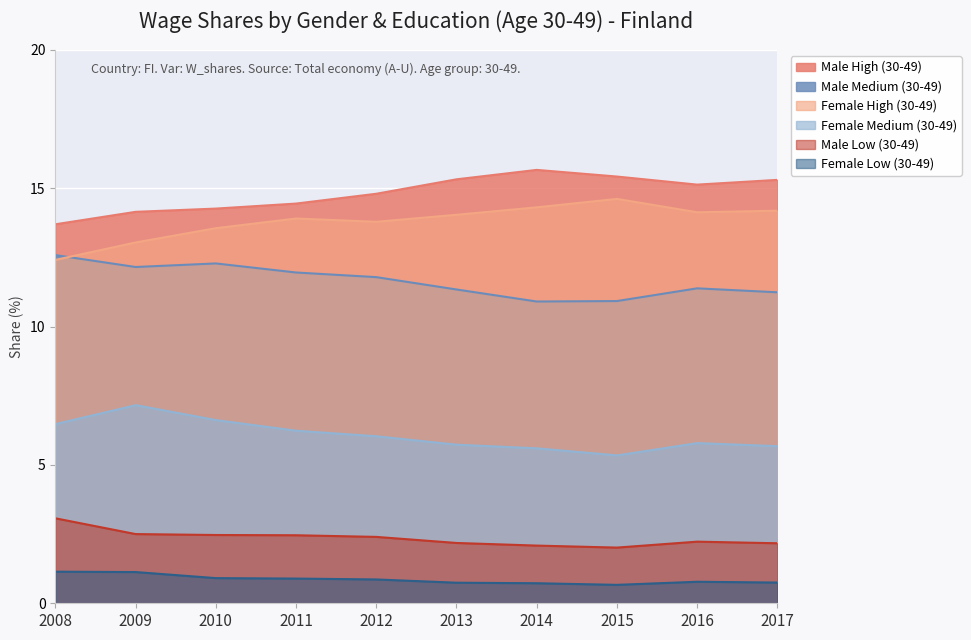

Reading left to right, extract all data points from this chart.

Male High (30-49): 2008=13.7	2009=14.1	2010=14.3	2011=14.4	2012=14.8	2013=15.3	2014=15.7	2015=15.4	2016=15.1	2017=15.3
Male Medium (30-49): 2008=12.6	2009=12.2	2010=12.3	2011=12.0	2012=11.8	2013=11.3	2014=10.9	2015=10.9	2016=11.4	2017=11.2
Female High (30-49): 2008=12.4	2009=13.0	2010=13.6	2011=13.9	2012=13.8	2013=14.0	2014=14.3	2015=14.6	2016=14.1	2017=14.2
Female Medium (30-49): 2008=6.5	2009=7.2	2010=6.6	2011=6.2	2012=6.0	2013=5.7	2014=5.6	2015=5.3	2016=5.8	2017=5.7
Male Low (30-49): 2008=3.1	2009=2.5	2010=2.5	2011=2.5	2012=2.4	2013=2.2	2014=2.1	2015=2.0	2016=2.2	2017=2.2
Female Low (30-49): 2008=1.1	2009=1.1	2010=0.9	2011=0.9	2012=0.9	2013=0.7	2014=0.7	2015=0.7	2016=0.8	2017=0.7